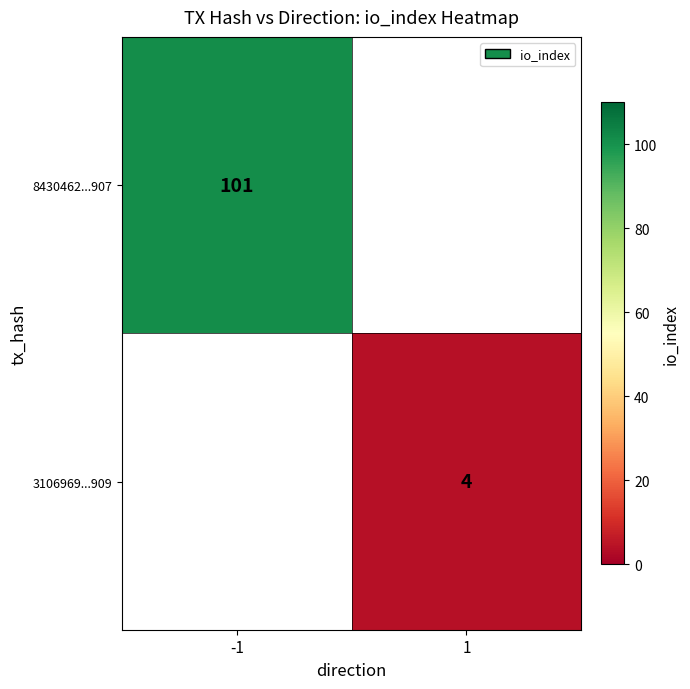

What is the greatest value displayed?

101.0